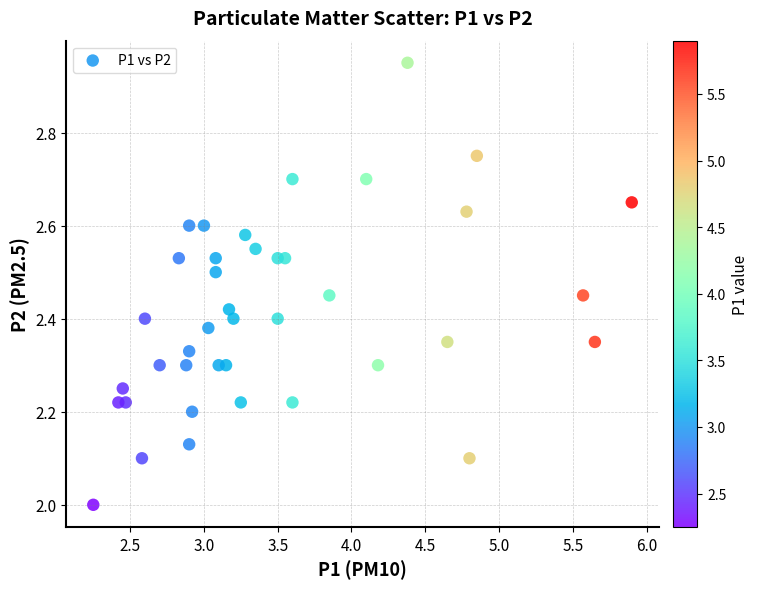

What is the range of X values (max minus min)?

3.7